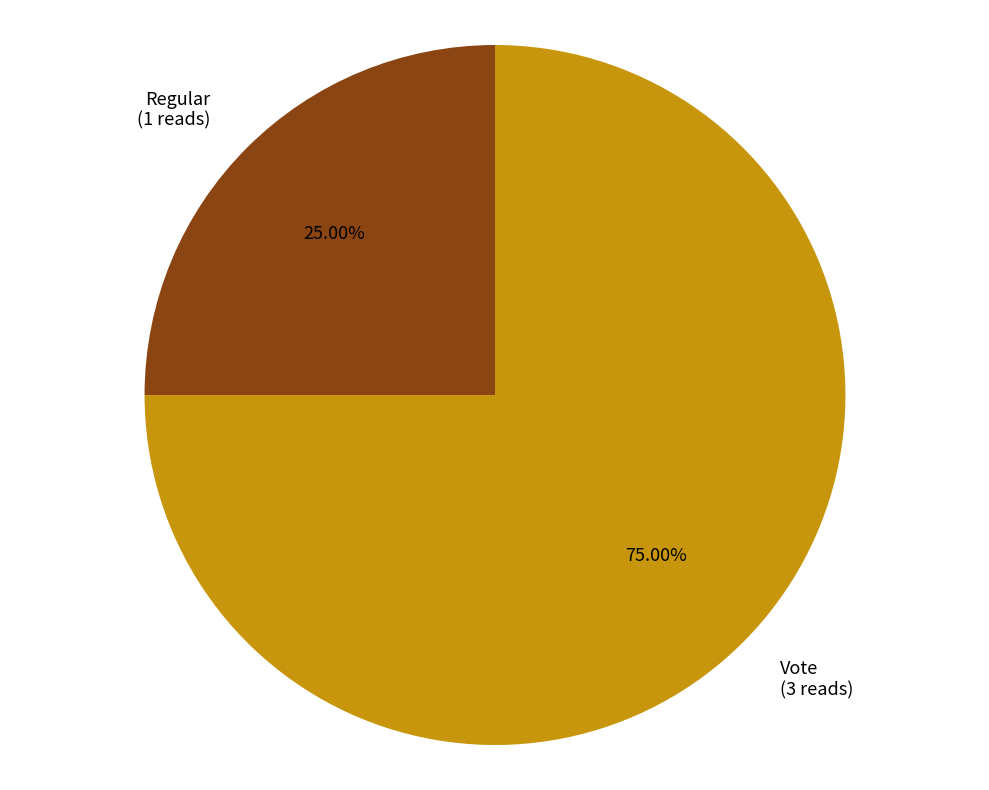

To the nearest percent, what portion does Vote represent?

75%